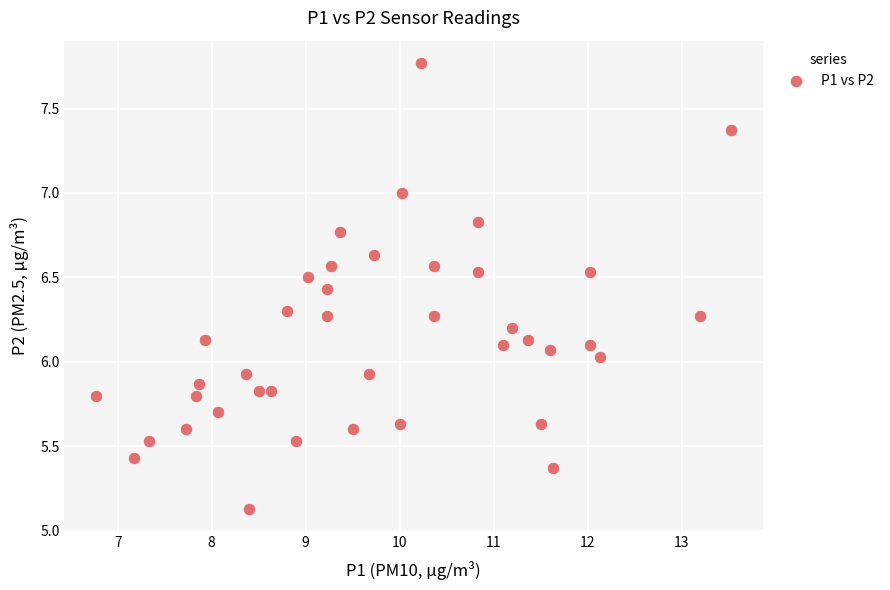

What is the range of Y values (max minus min)?

2.6